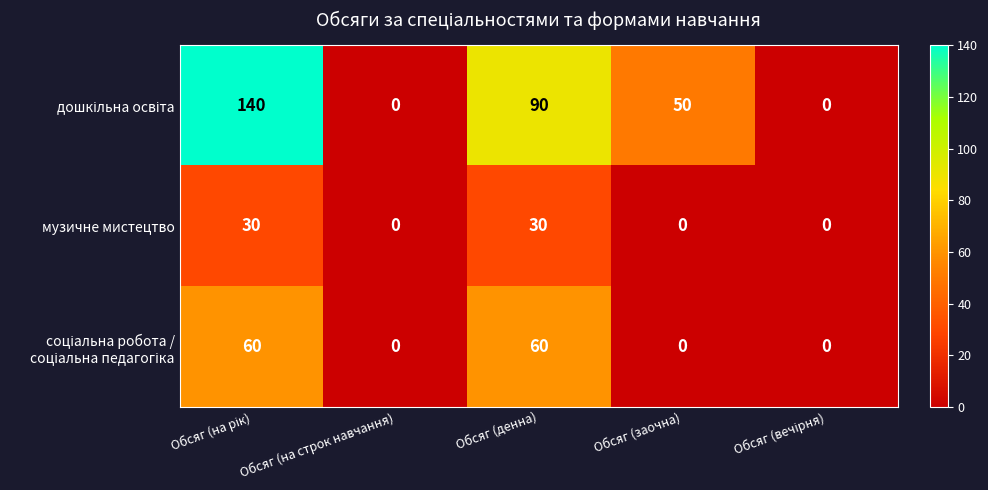

What is the greatest value displayed?

140